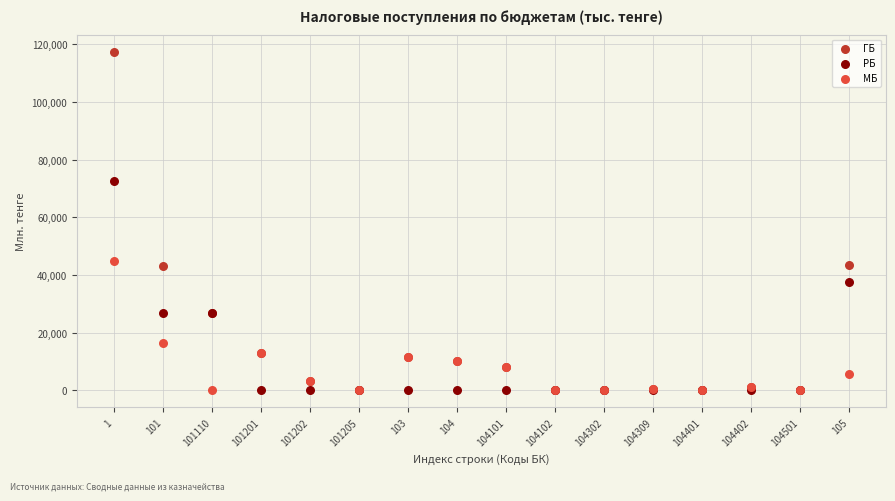

In the РБ series, what Y value is closest to 36222?

37591.7